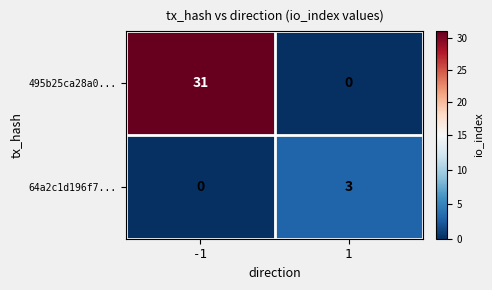

Reading left to right, list all the values displayed in this chart.

495b25ca28a0...: 31	0
64a2c1d196f7...: 0	3